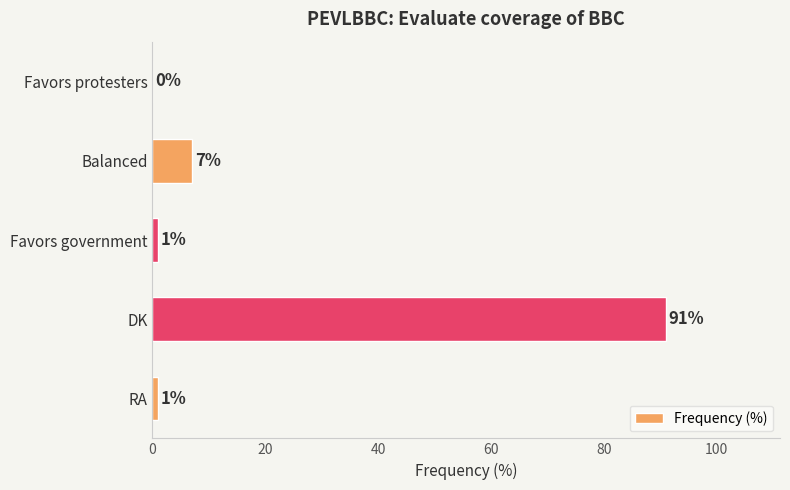

Which category has the highest value across all series?

DK